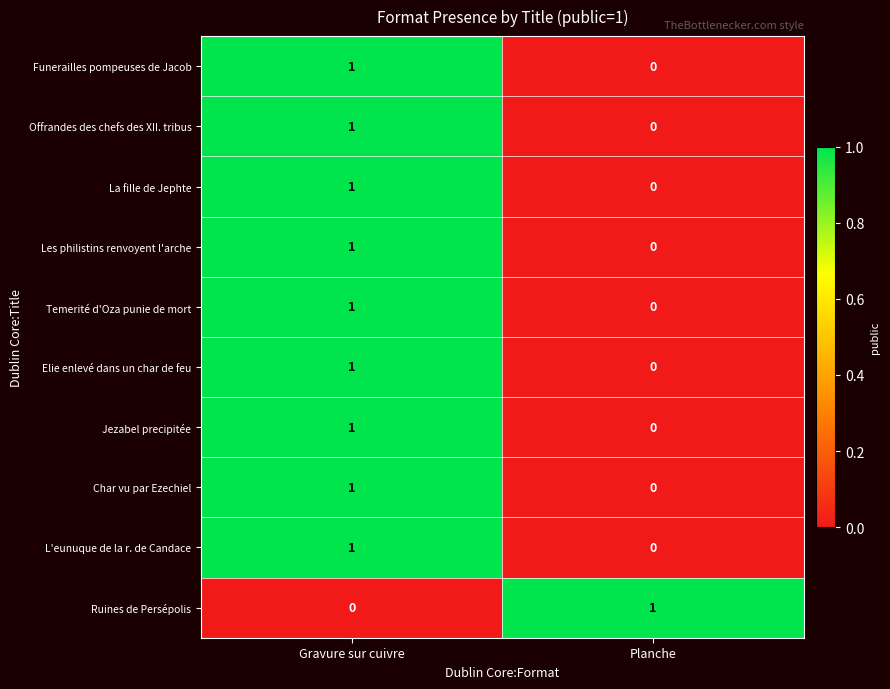

Is it true that Offrandes des chefs des XII. tribus equals 2 at Gravure sur cuivre?

False